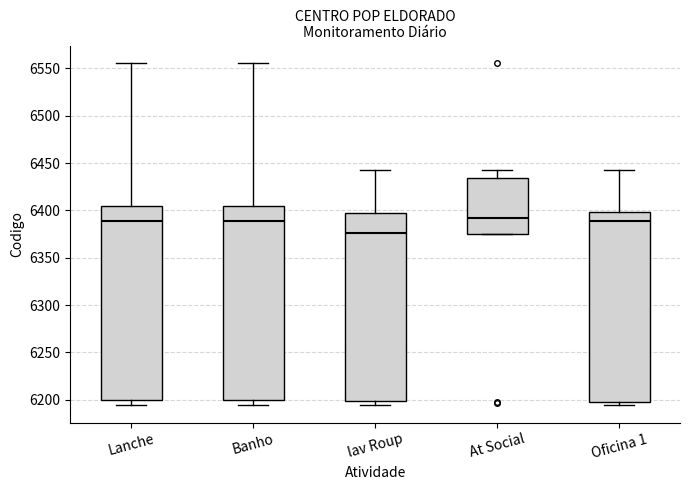

Reading left to right, read every box against the y-axis: the position of its median line, the range the box covers, and the ends of its whiskers. The values are not printed on the chart, so give them approximately, as read against the axis.

Lanche: median 6390, box 6200 to 6405, whiskers 6195 to 6555
Banho: median 6390, box 6200 to 6405, whiskers 6195 to 6555
lav Roup: median 6375, box 6200 to 6400, whiskers 6195 to 6445
At Social: median 6390, box 6375 to 6435, whiskers 6375 to 6445
Oficina 1: median 6390, box 6200 to 6400, whiskers 6195 to 6445